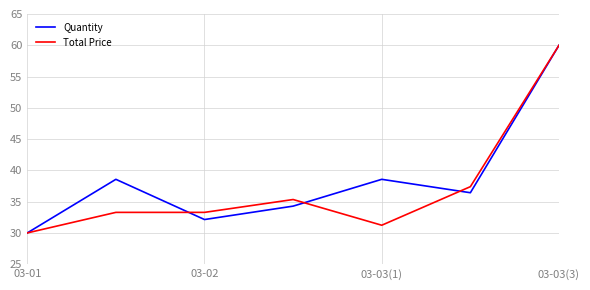

What is the minimum value for Quantity?

30.0